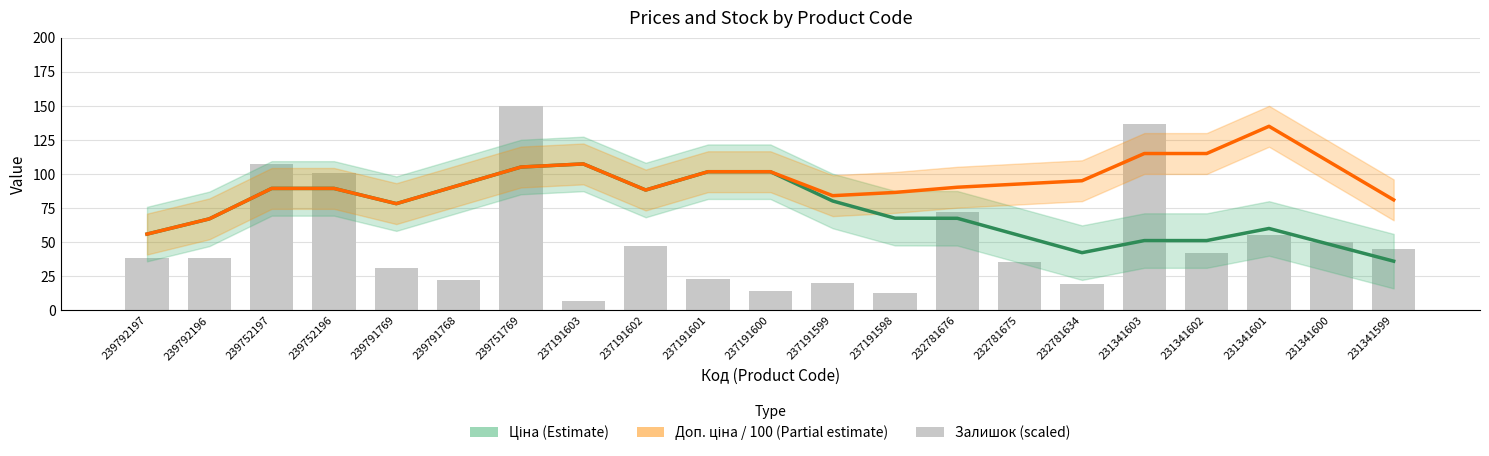

What is the sum of the Залишок (scaled) values at 232781676 and 237191600?

86.6